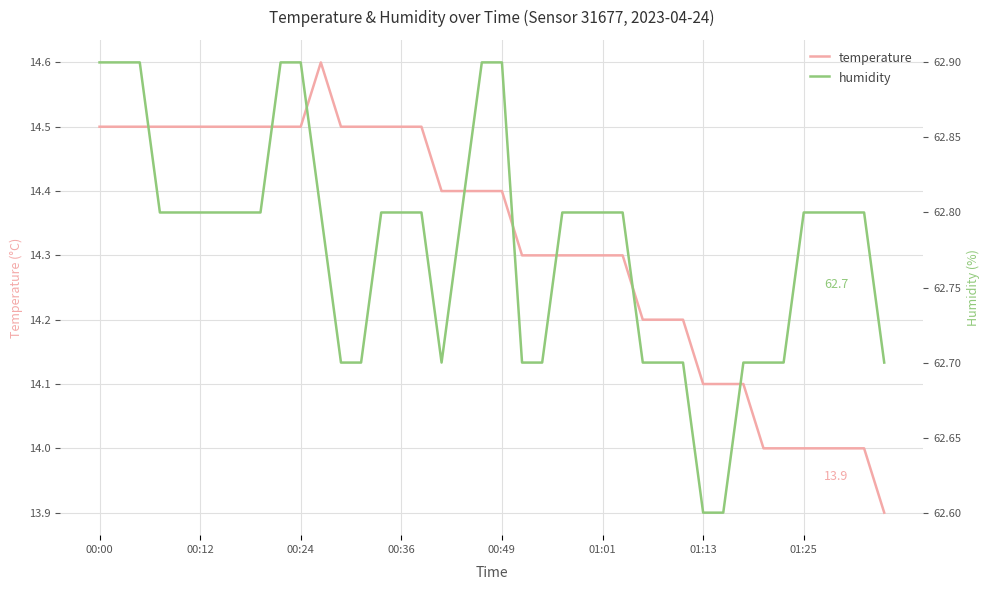

What is the highest value of the temperature series?

14.6